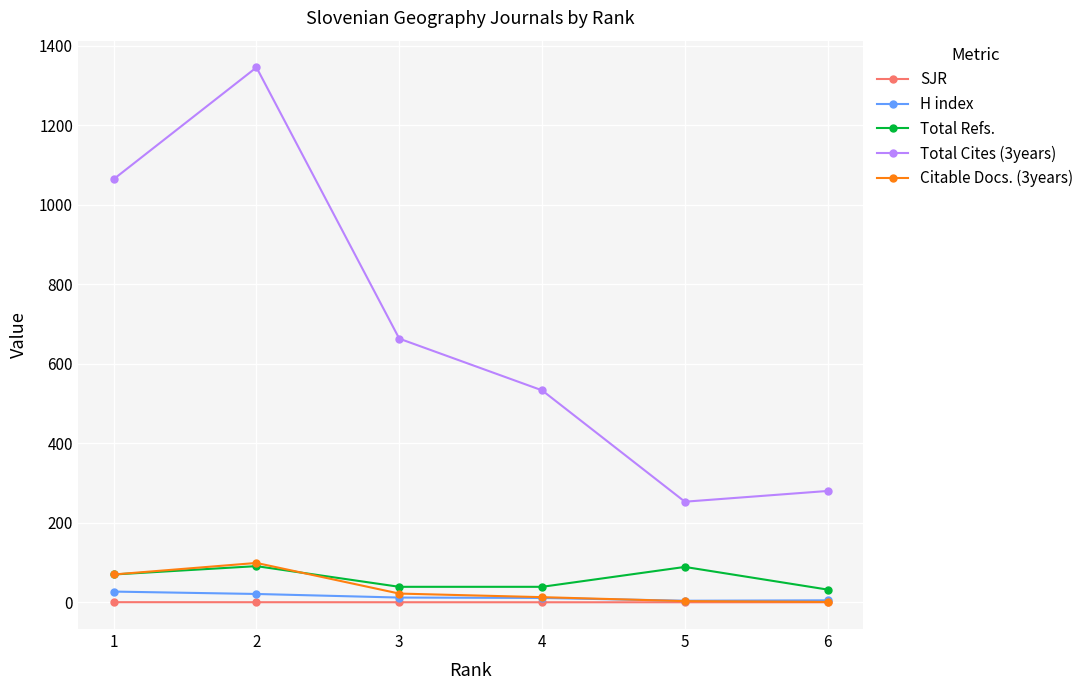

Is the value of Total Cites (3years) at 1 greater than the value of Total Refs. at 4?

Yes